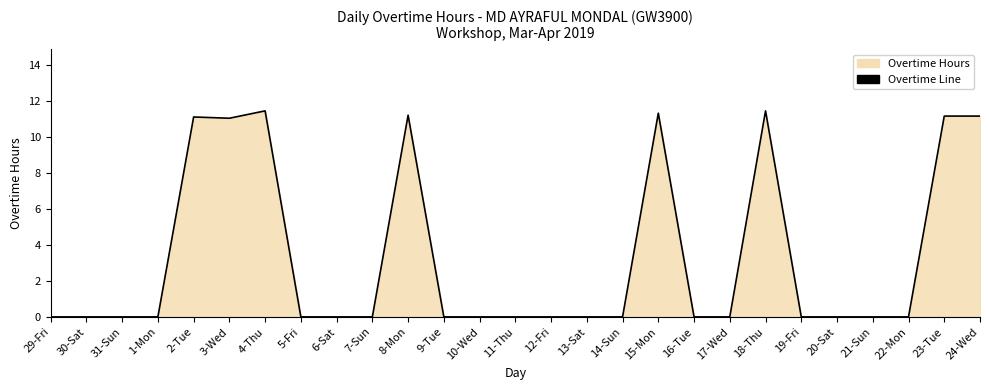

What is the label of the 25th point from the left?

22-Mon